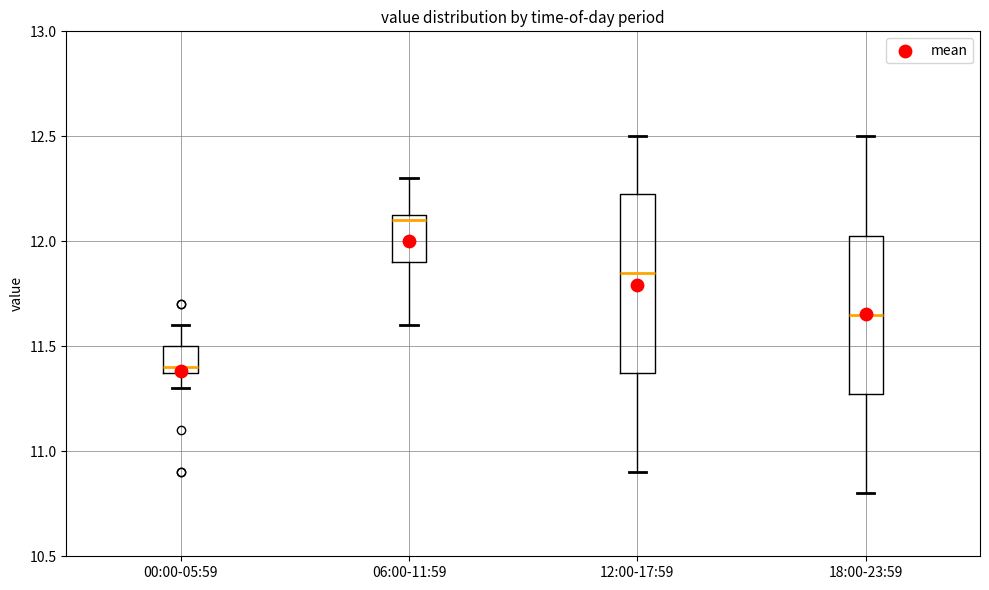

Reading left to right, transcribe this box plot: for each box, give where its median line is, the range the box spans, and where its two whiskers end, as read against the y-axis. The values are not printed on the chart, so give them approximately, as read against the axis.

00:00-05:59: median 11.40 (just above the box's lower edge), box 11.40 to 11.50, whiskers 11.30 to 11.60
06:00-11:59: median 12.10, box 11.90 to 12.15, whiskers 11.60 to 12.30
12:00-17:59: median 11.85, box 11.40 to 12.25, whiskers 10.90 to 12.50
18:00-23:59: median 11.65, box 11.30 to 12.05, whiskers 10.80 to 12.50